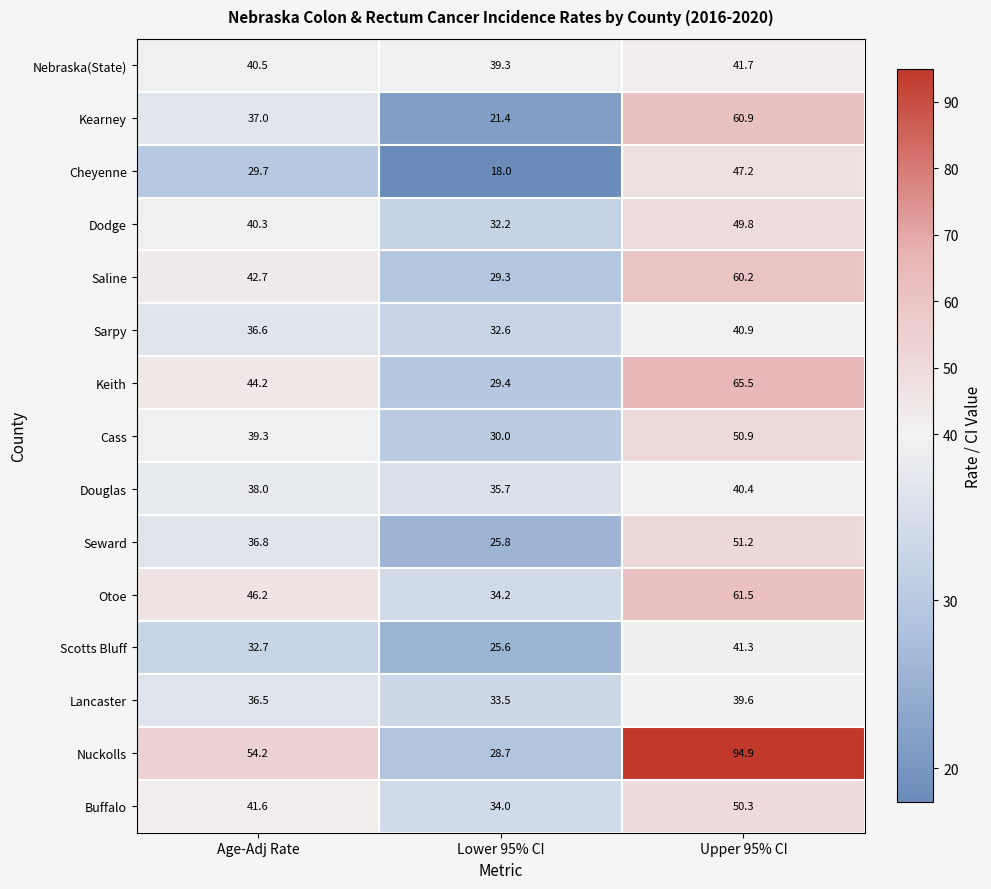

What is the difference between the Cheyenne values at Lower 95% CI and Age-Adj Rate?

11.7